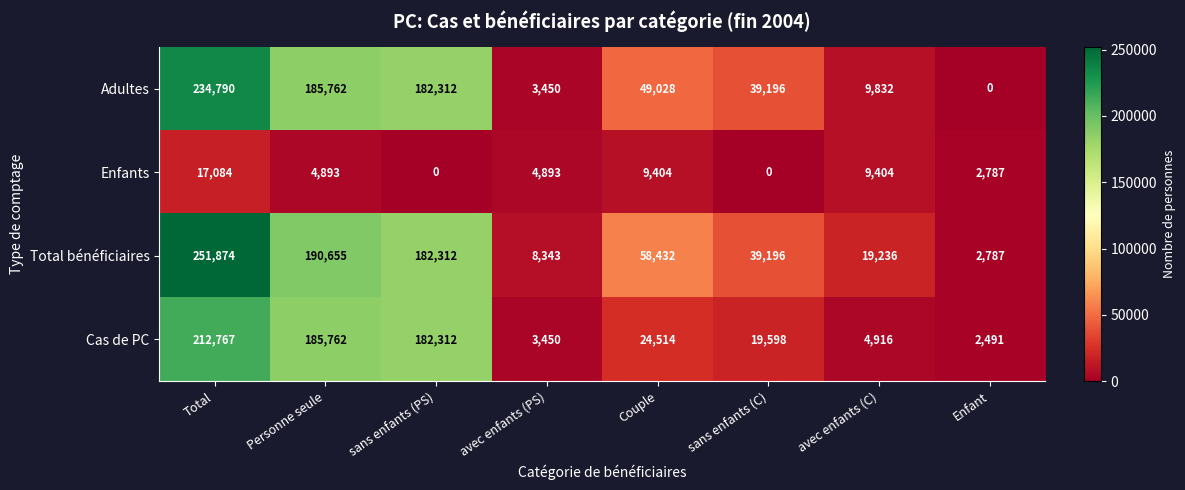

Between Personne seule and sans enfants (C), which series saw the biggest shift?

Cas de PC